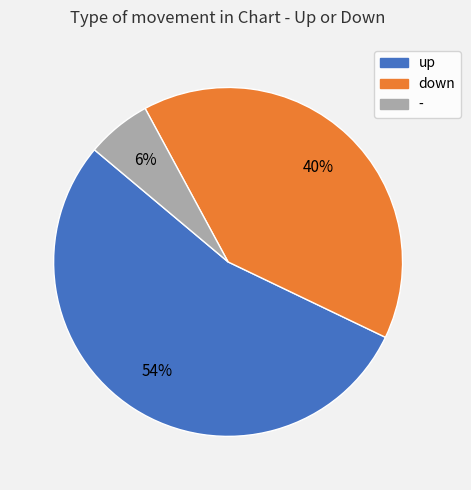

Which category has the smallest portion of the pie?

-